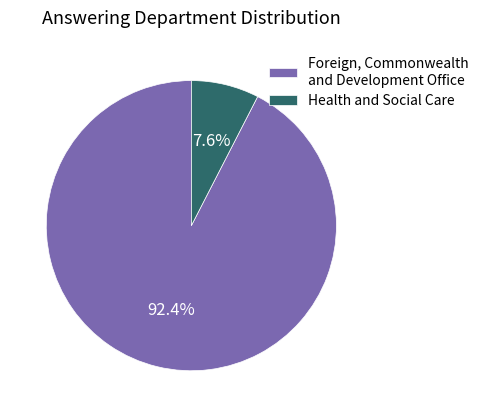

Between Health and Social Care and Foreign, Commonwealth and Development Office, which is larger?

Foreign, Commonwealth and Development Office